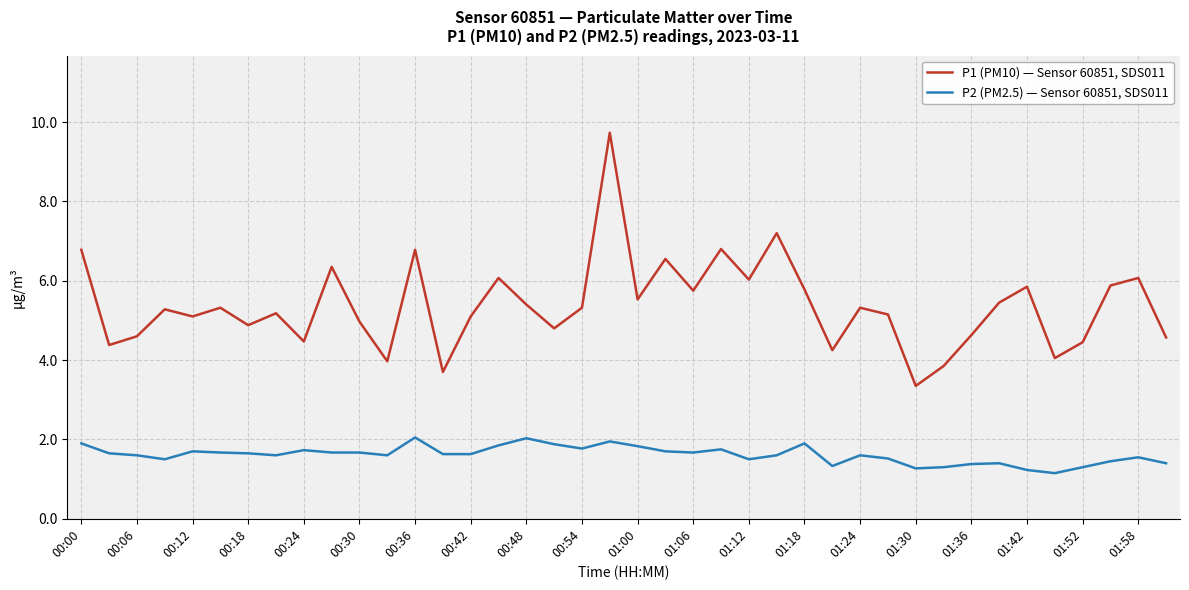

In P1 (PM10) — Sensor 60851, SDS011, how many points are higher than both neighbors (excluding endpoints)?

13